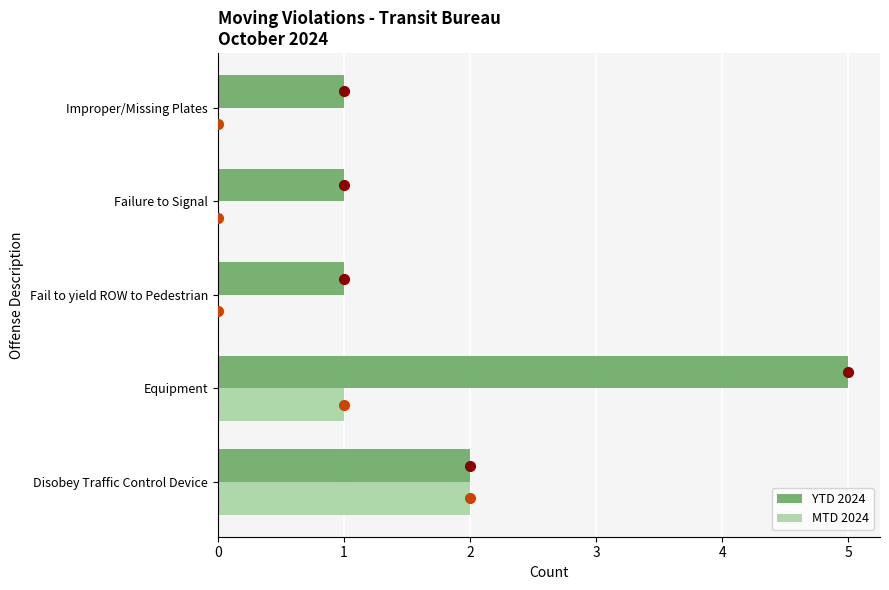

What is the value of the YTD 2024 bar at the 5th from the left?

1